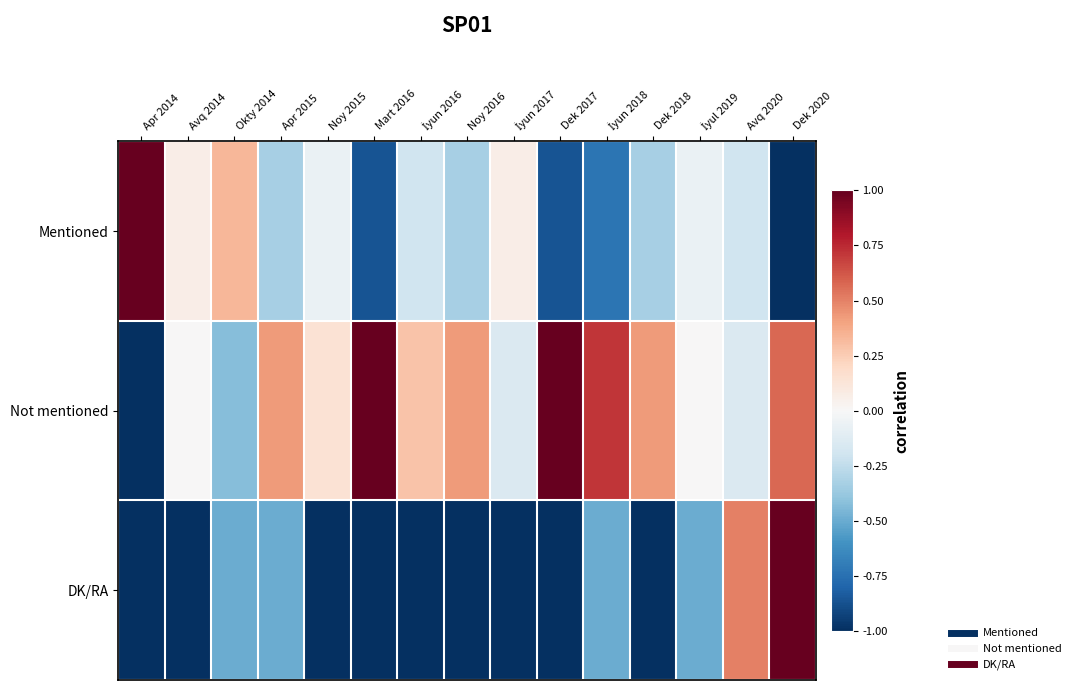

Reading left to right, list all the values displayed in this chart.

Mentioned: Apr 2014=1.0	Avq 2014=0.1	Okty 2014=0.3	Apr 2015=-0.3	Noy 2015=-0.1	Mart 2016=-0.9	İyun 2016=-0.2	Noy 2016=-0.3	İyun 2017=0.1	Dek 2017=-0.9	İyun 2018=-0.7	Dek 2018=-0.3	İyul 2019=-0.1	Avq 2020=-0.2	Dek 2020=-1.0
Not mentioned: Apr 2014=-1.0	Avq 2014=0.0	Okty 2014=-0.4	Apr 2015=0.4	Noy 2015=0.1	Mart 2016=1.0	İyun 2016=0.3	Noy 2016=0.4	İyun 2017=-0.1	Dek 2017=1.0	İyun 2018=0.7	Dek 2018=0.4	İyul 2019=0.0	Avq 2020=-0.1	Dek 2020=0.6
DK/RA: Apr 2014=-1.0	Avq 2014=-1.0	Okty 2014=-0.5	Apr 2015=-0.5	Noy 2015=-1.0	Mart 2016=-1.0	İyun 2016=-1.0	Noy 2016=-1.0	İyun 2017=-1.0	Dek 2017=-1.0	İyun 2018=-0.5	Dek 2018=-1.0	İyul 2019=-0.5	Avq 2020=0.5	Dek 2020=1.0